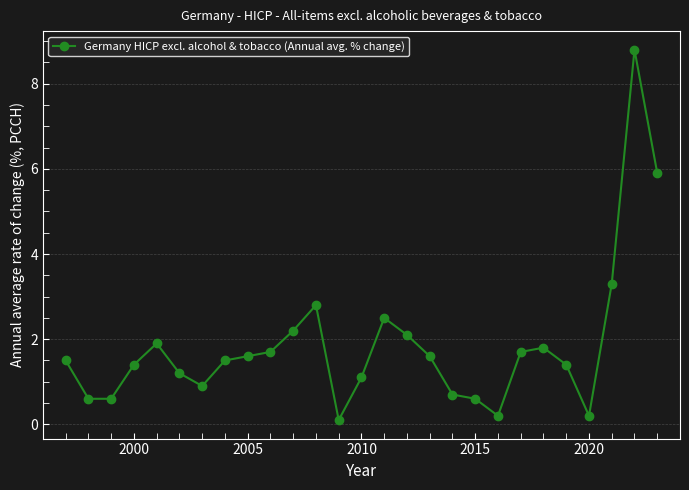

What is the sum of all values?

49.9